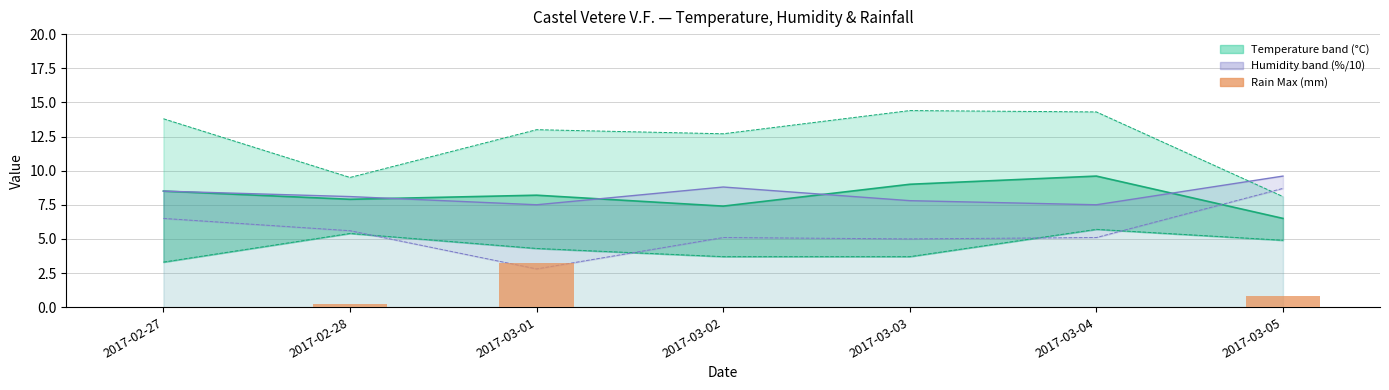

What position from the right is 2017-02-28?

6